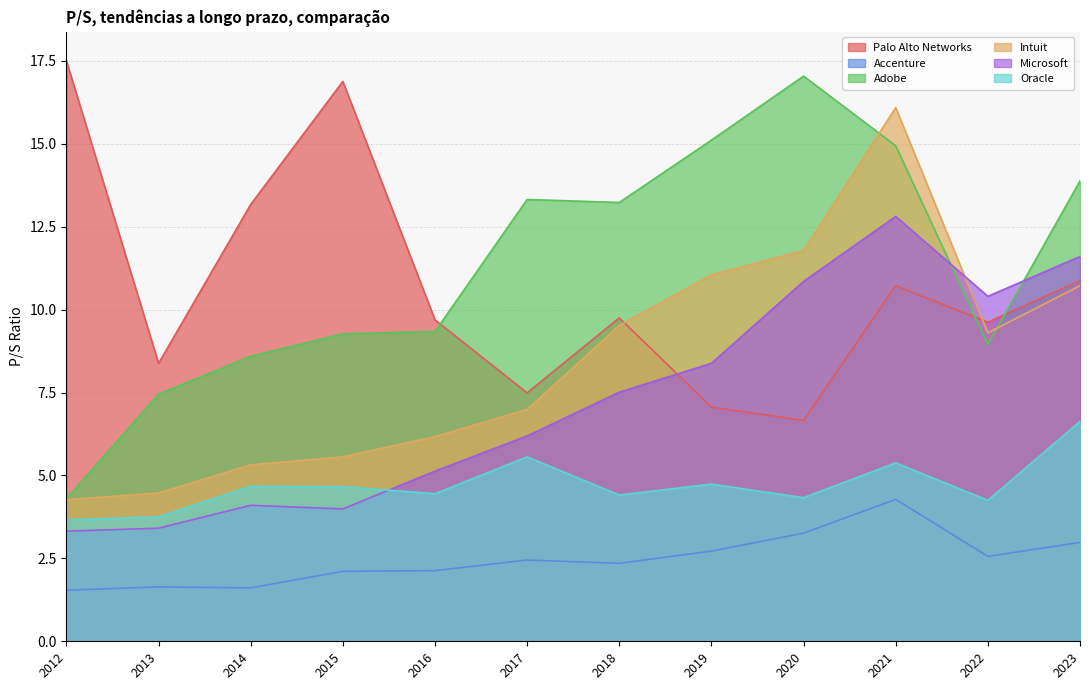

Rank the series by their maximum value, from highest to lowest.

Palo Alto Networks, Adobe, Intuit, Microsoft, Oracle, Accenture